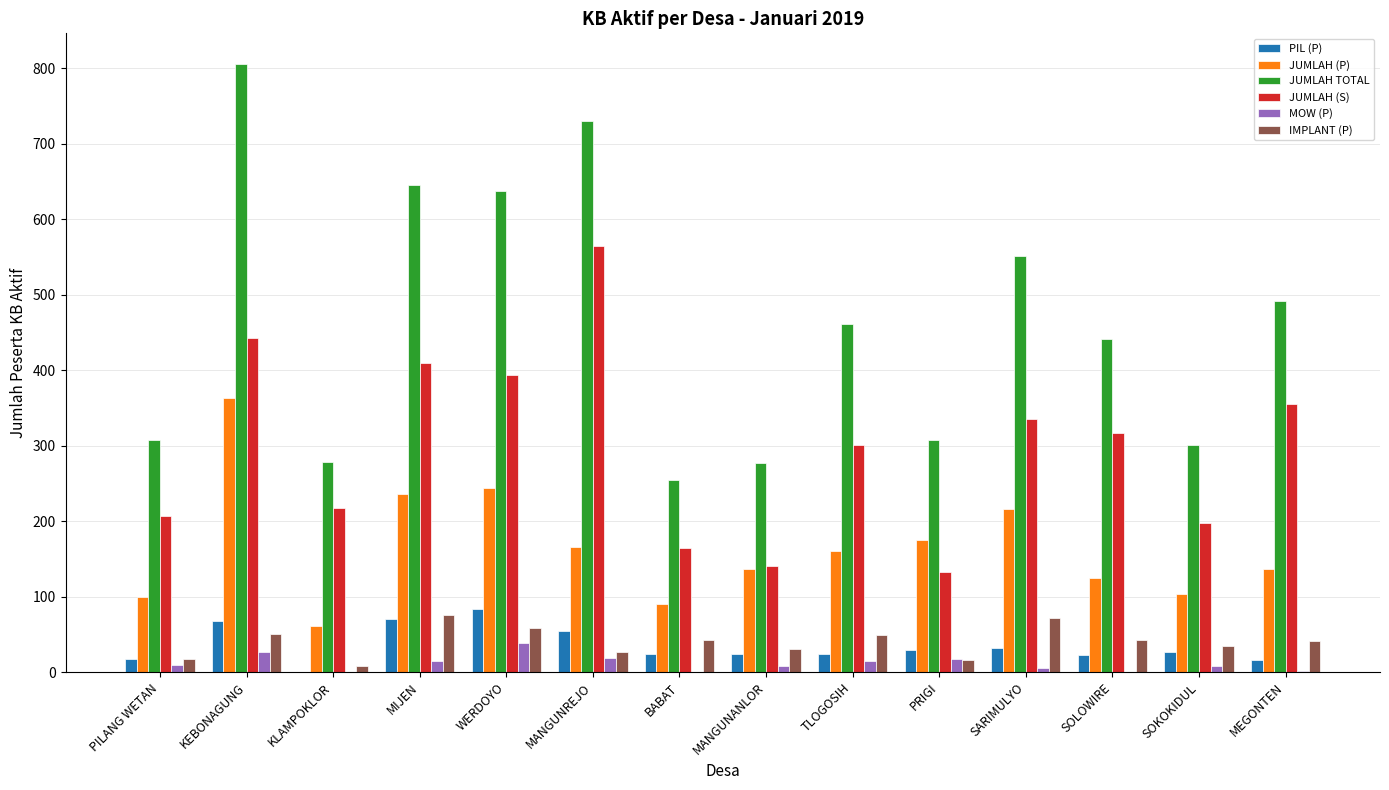

Is the value of MOW (P) at SOLOWIRE greater than the value of JUMLAH (P) at WERDOYO?

No